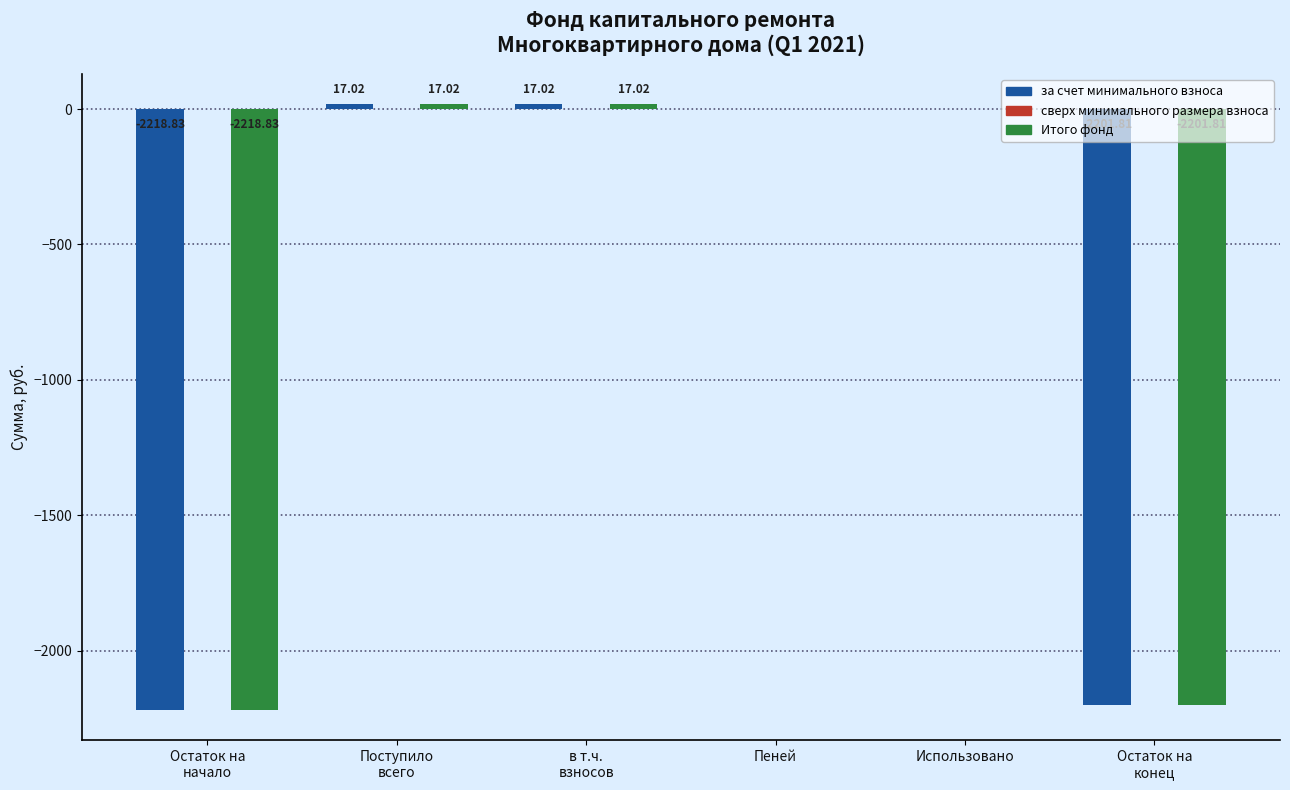

Does the chart contain stacked bars?

No